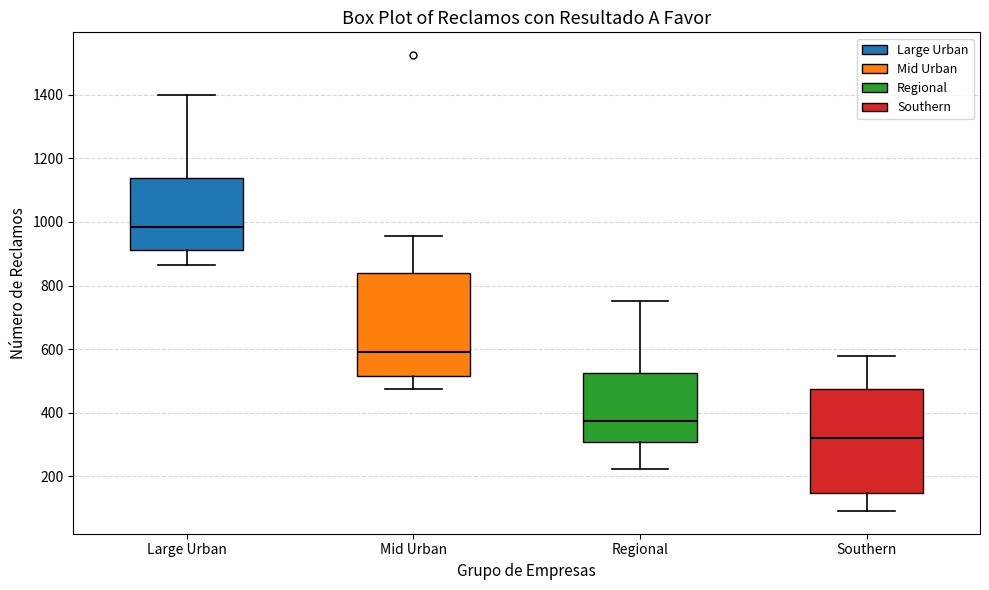

Reading left to right, read every box against the y-axis: the position of its median line, the range the box covers, and the ends of its whiskers. The values are not printed on the chart, so give them approximately, as read against the axis.

Large Urban: median 980, box 920 to 1140, whiskers 860 to 1400
Mid Urban: median 580, box 520 to 840, whiskers 480 to 960
Regional: median 380, box 300 to 520, whiskers 220 to 760
Southern: median 320, box 140 to 480, whiskers 100 to 580